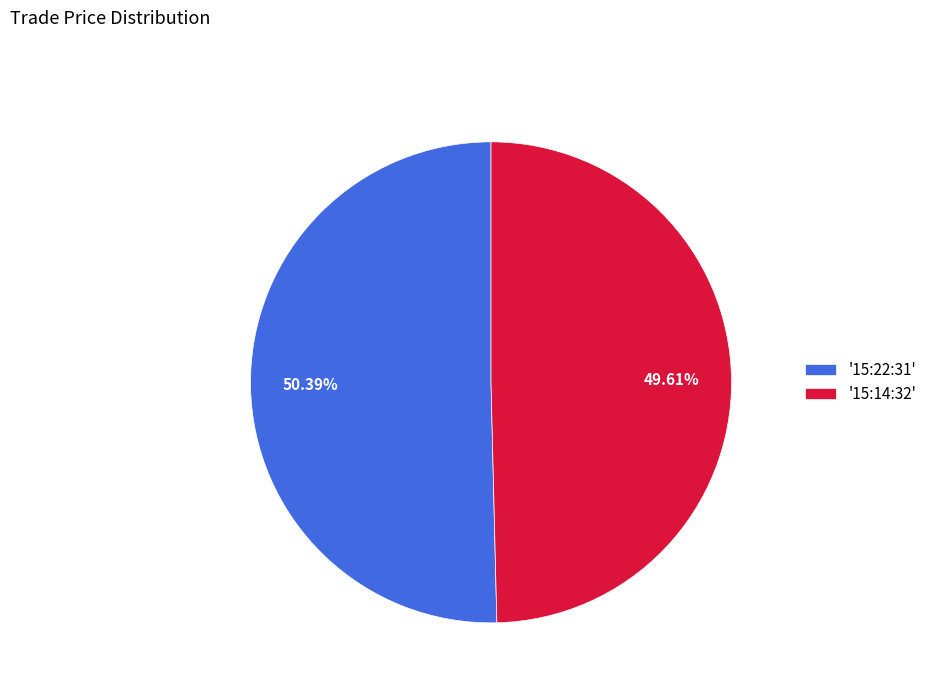

Does any single category account for the majority?

Yes